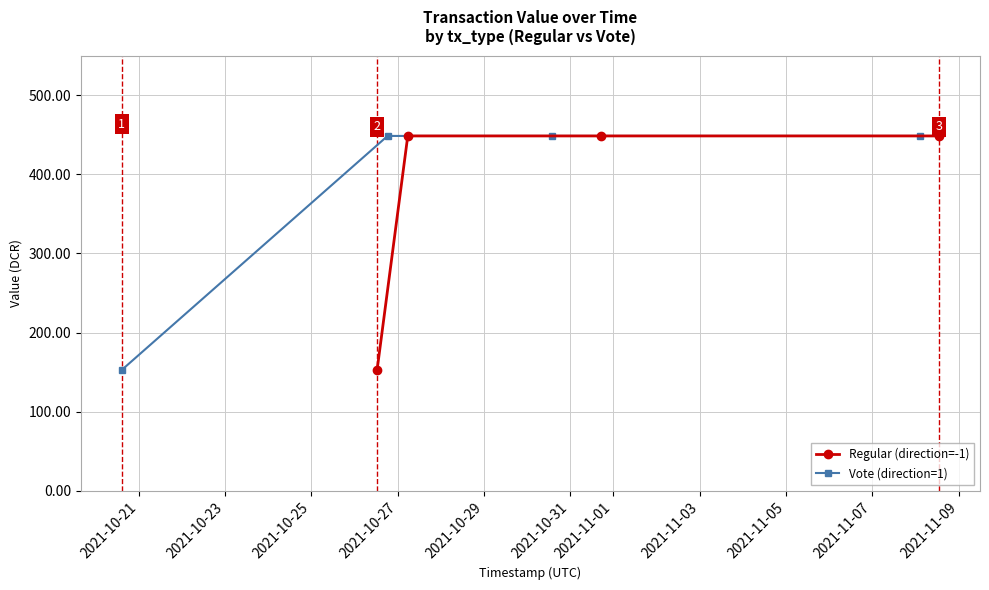

What is the value of the Vote (direction=1) point at the 1st from the left?

152.9